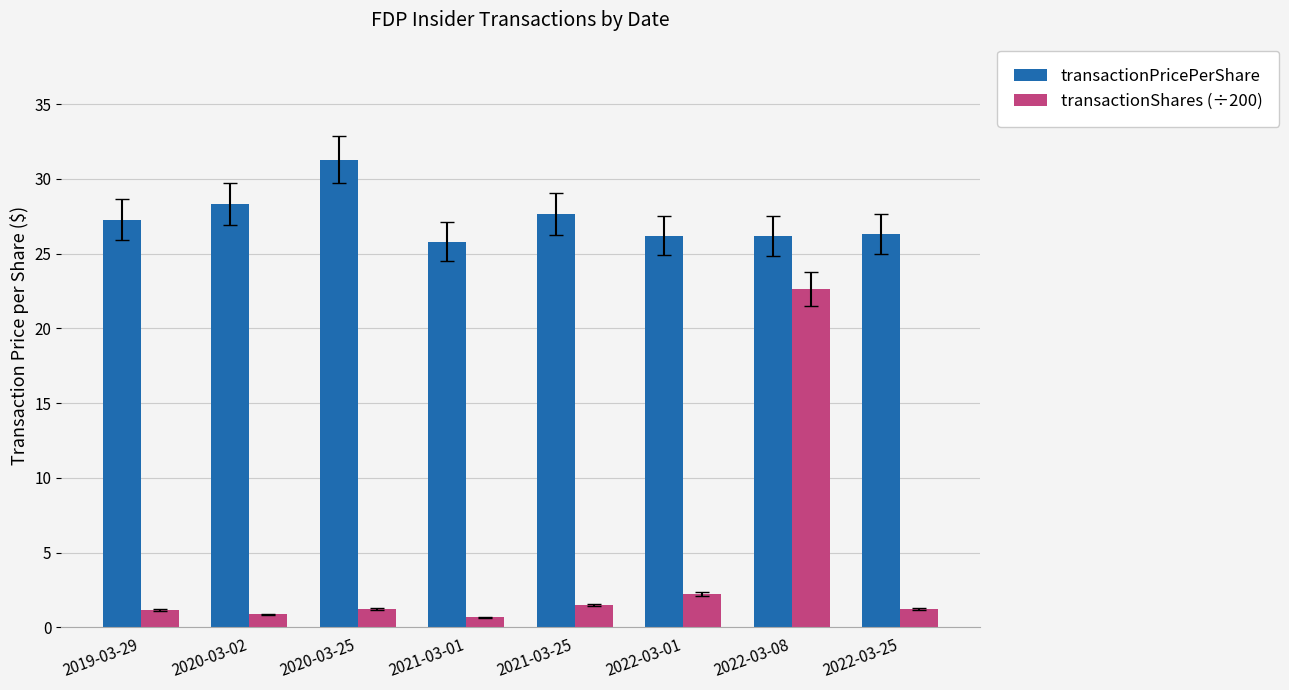

What is the minimum value for transactionPricePerShare?

25.8